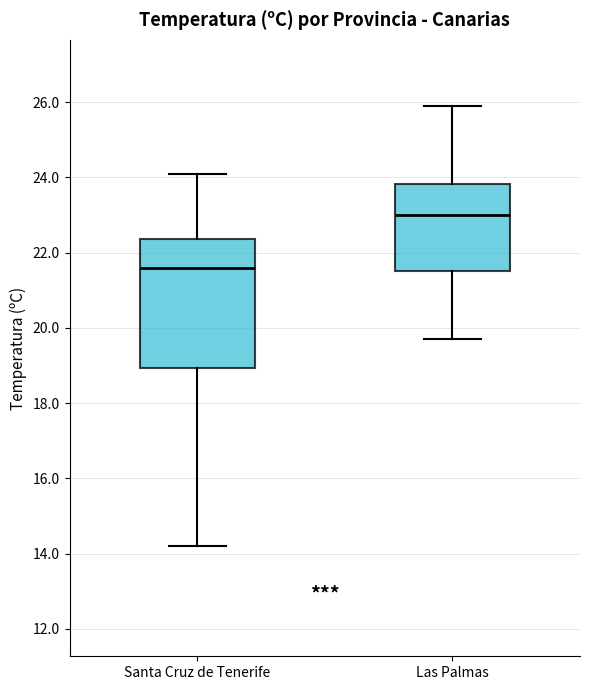

Reading left to right, read every box against the y-axis: the position of its median line, the range the box covers, and the ends of its whiskers. The values are not printed on the chart, so give them approximately, as read against the axis.

Santa Cruz de Tenerife: median 21.6, box 19.0 to 22.4, whiskers 14.2 to 24.2
Las Palmas: median 23.0, box 21.6 to 23.8, whiskers 19.8 to 26.0